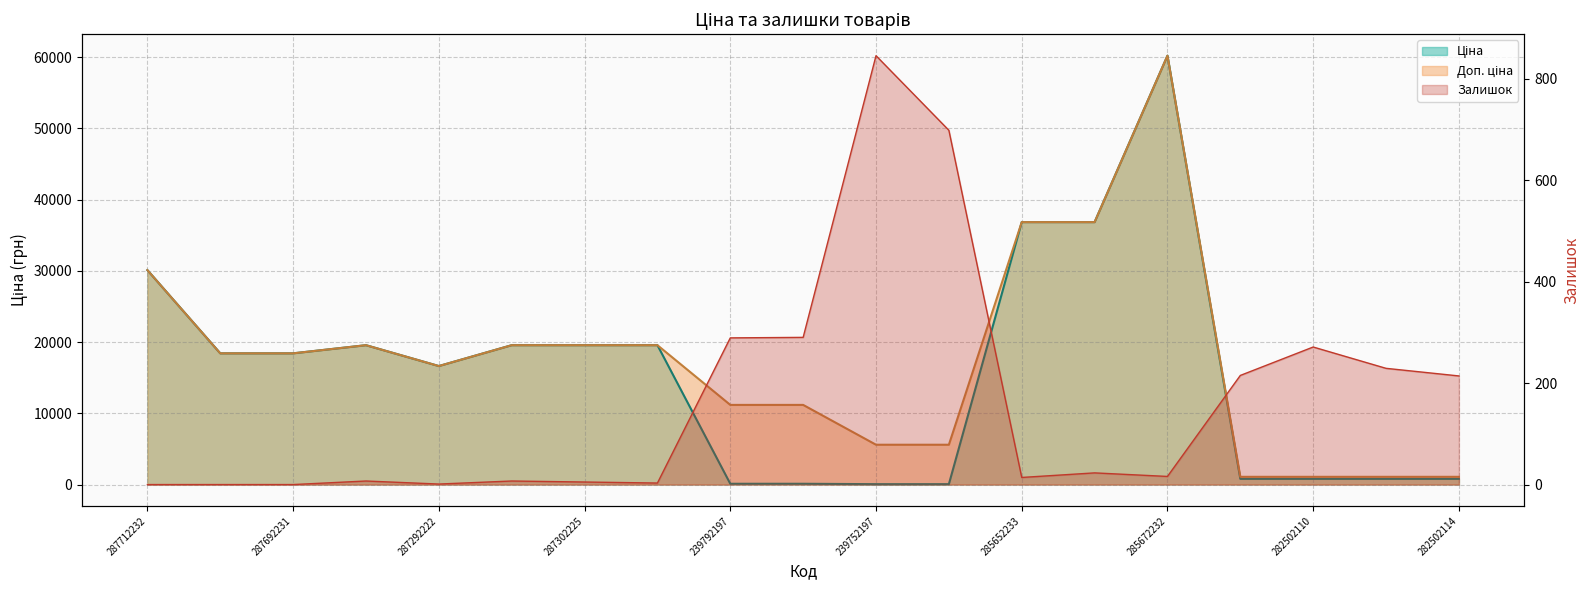

The value of Залишок at 287302226 is 3.2. True or false?

False